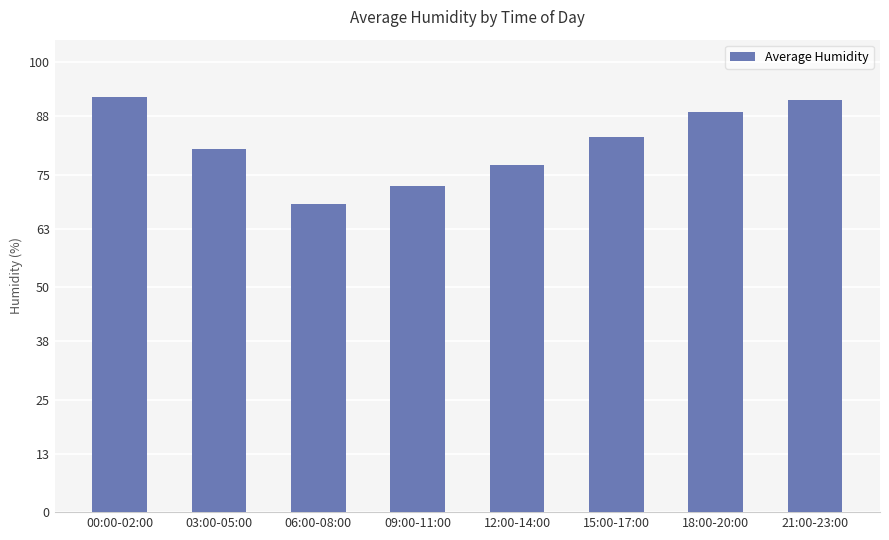

How many data points are less than 83?

4